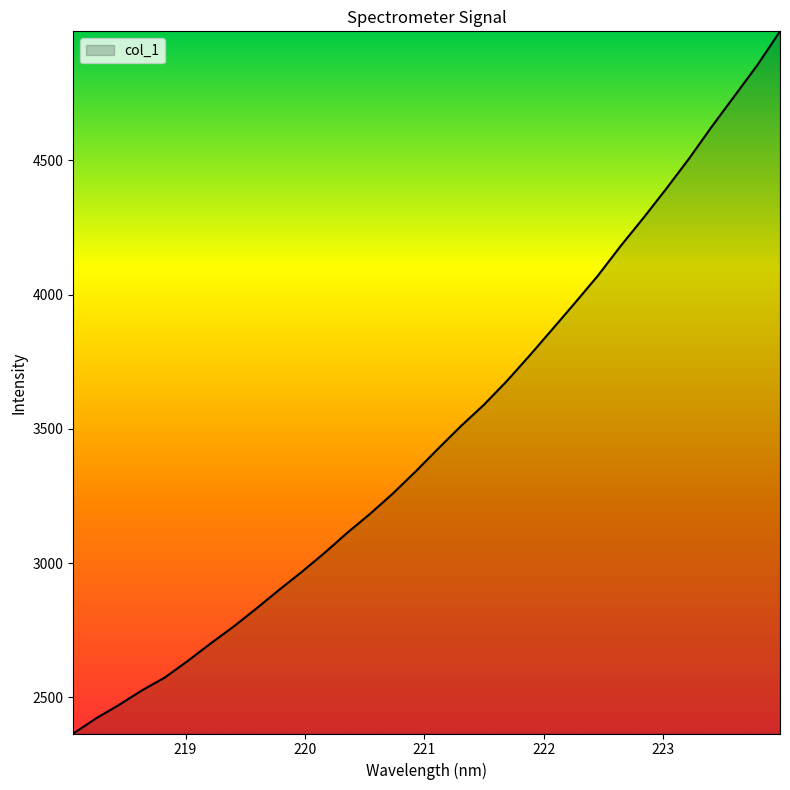

What is the smallest value displayed?

2365.7